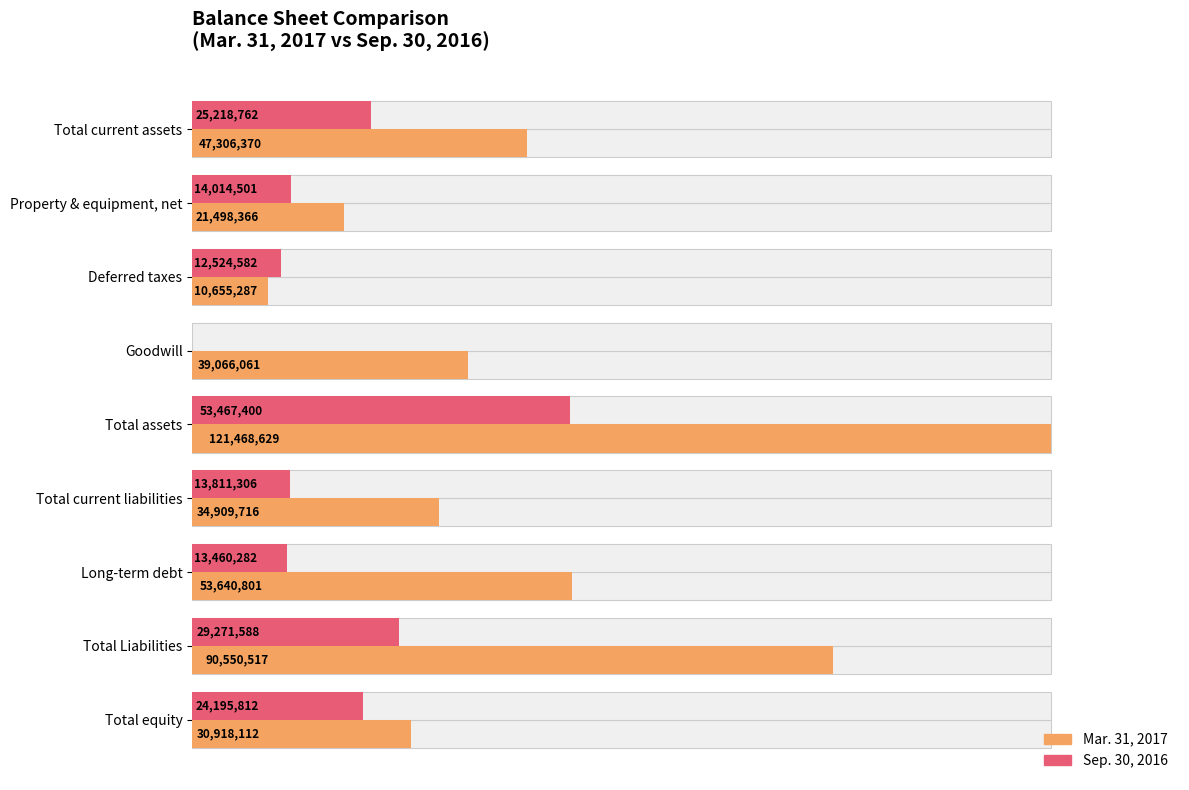

Rank the series by their maximum value, from highest to lowest.

Mar. 31, 2017, Sep. 30, 2016